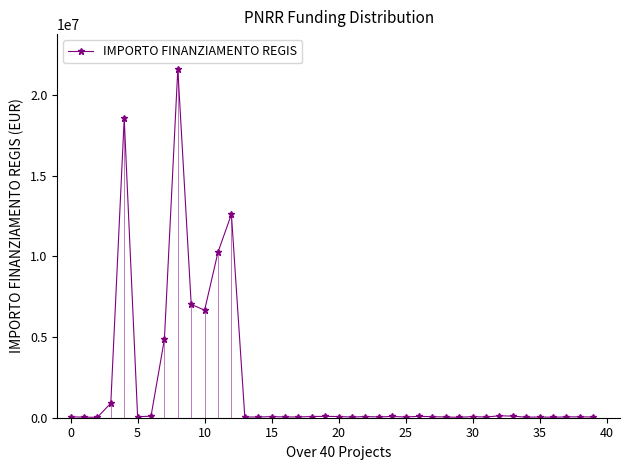

What is the greatest value displayed?

21615132.0